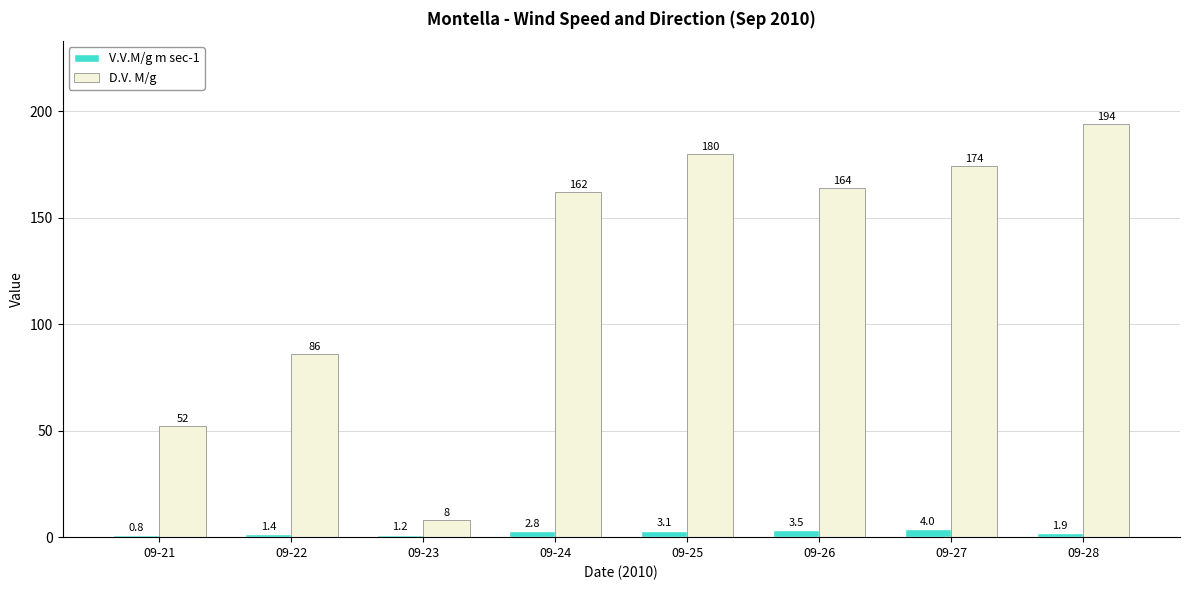

Is the value of V.V.M/g m sec-1 at 09-28 greater than the value of D.V. M/g at 09-28?

No